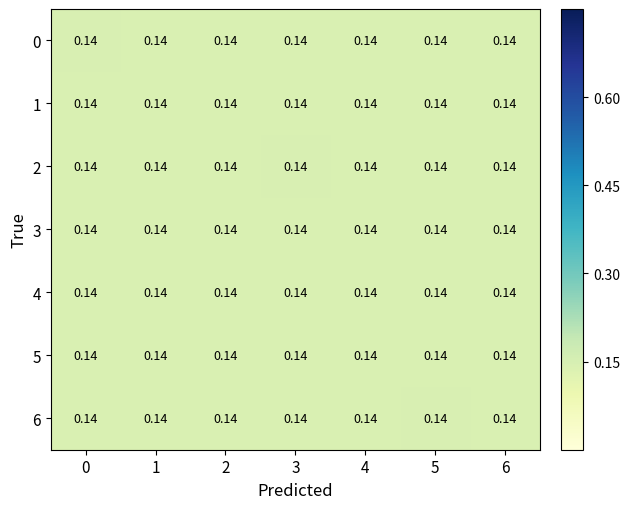

Reading right to left, extract all data points from this chart.

0: 6=0.1	5=0.1	4=0.1	3=0.1	2=0.1	1=0.1	0=0.1
1: 6=0.1	5=0.1	4=0.1	3=0.1	2=0.1	1=0.1	0=0.1
2: 6=0.1	5=0.1	4=0.1	3=0.1	2=0.1	1=0.1	0=0.1
3: 6=0.1	5=0.1	4=0.1	3=0.1	2=0.1	1=0.1	0=0.1
4: 6=0.1	5=0.1	4=0.1	3=0.1	2=0.1	1=0.1	0=0.1
5: 6=0.1	5=0.1	4=0.1	3=0.1	2=0.1	1=0.1	0=0.1
6: 6=0.1	5=0.1	4=0.1	3=0.1	2=0.1	1=0.1	0=0.1